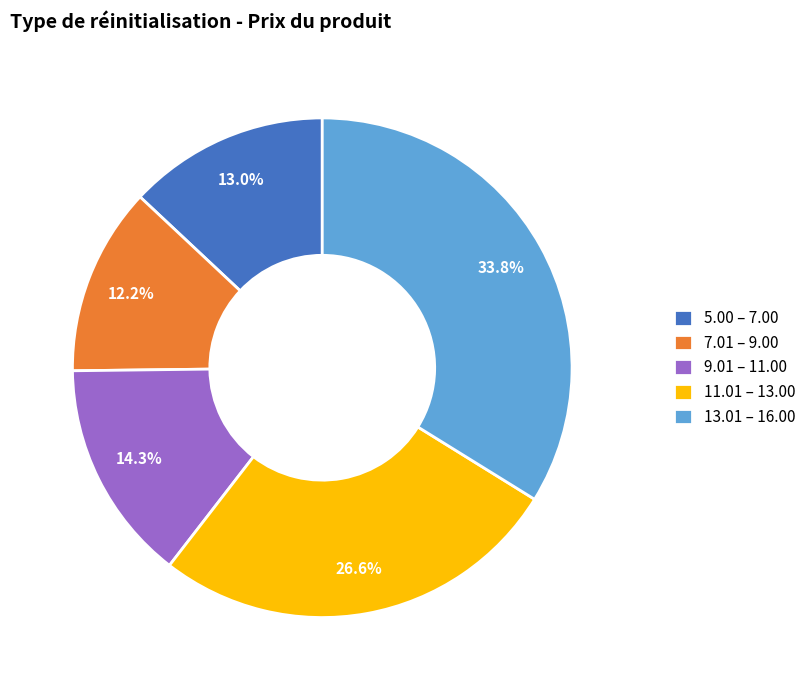

What percentage is NOT represented by 11.01 – 13.00?

73.4%